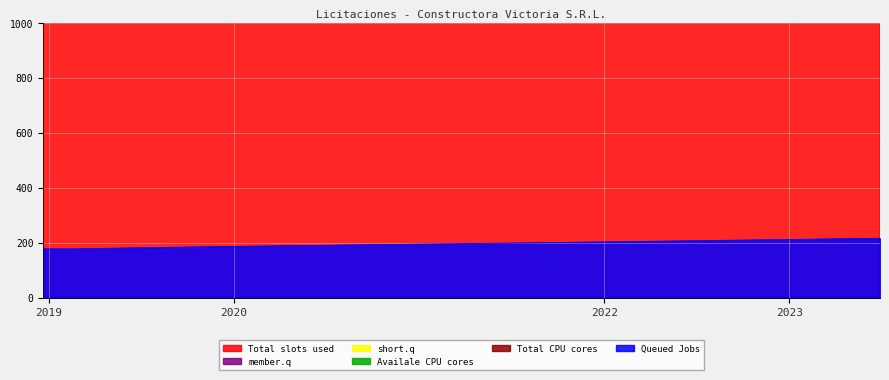

What is the lowest value of the Queued Jobs series?

177.4